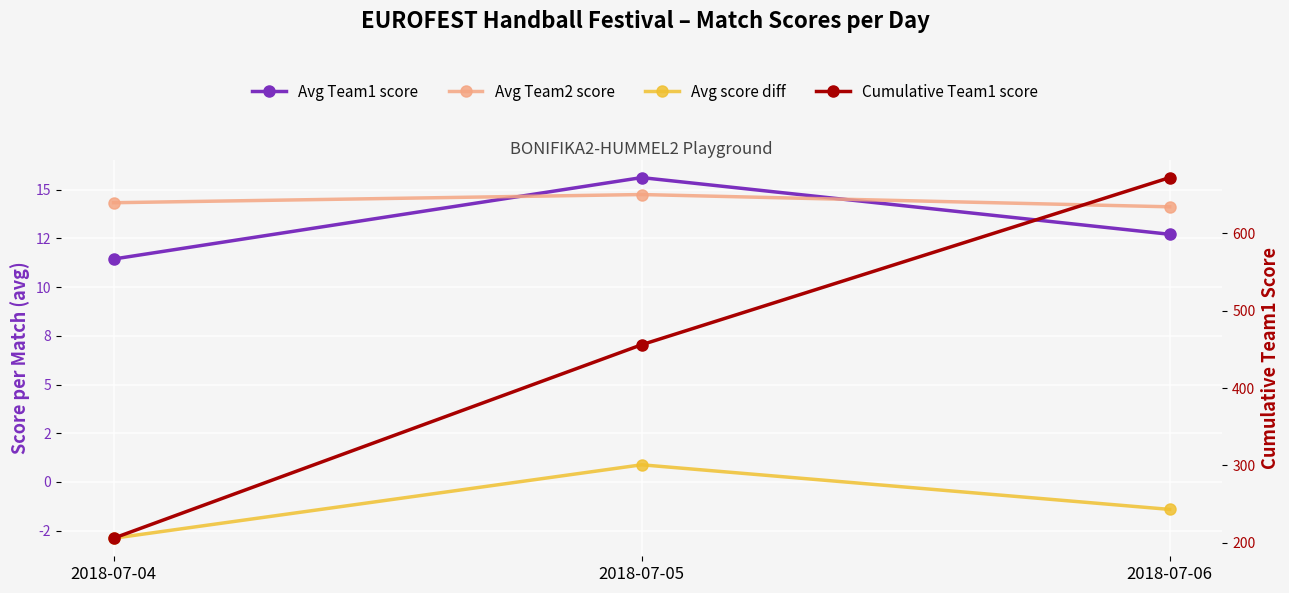

Reading right to left, transcribe all the data shown in this chart.

Avg Team1 score: 2018-07-06=12.7	2018-07-05=15.6	2018-07-04=11.4
Avg Team2 score: 2018-07-06=14.1	2018-07-05=14.8	2018-07-04=14.3
Avg score diff: 2018-07-06=-1.4	2018-07-05=0.9	2018-07-04=-2.9
Cumulative Team1 score: 2018-07-06=672.0	2018-07-05=456.0	2018-07-04=206.0